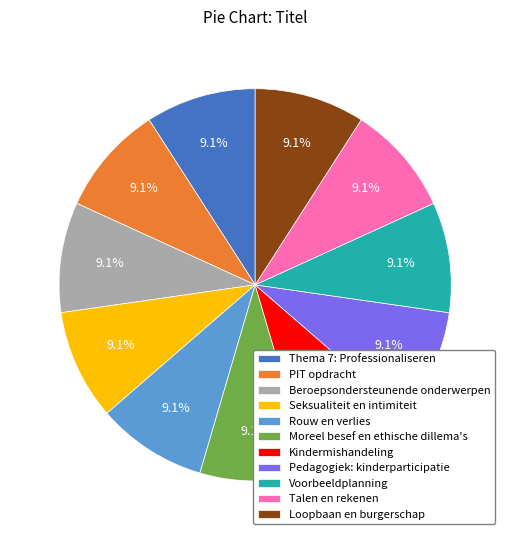

Does Thema 7: Professionaliseren represent more than half of the total?

No